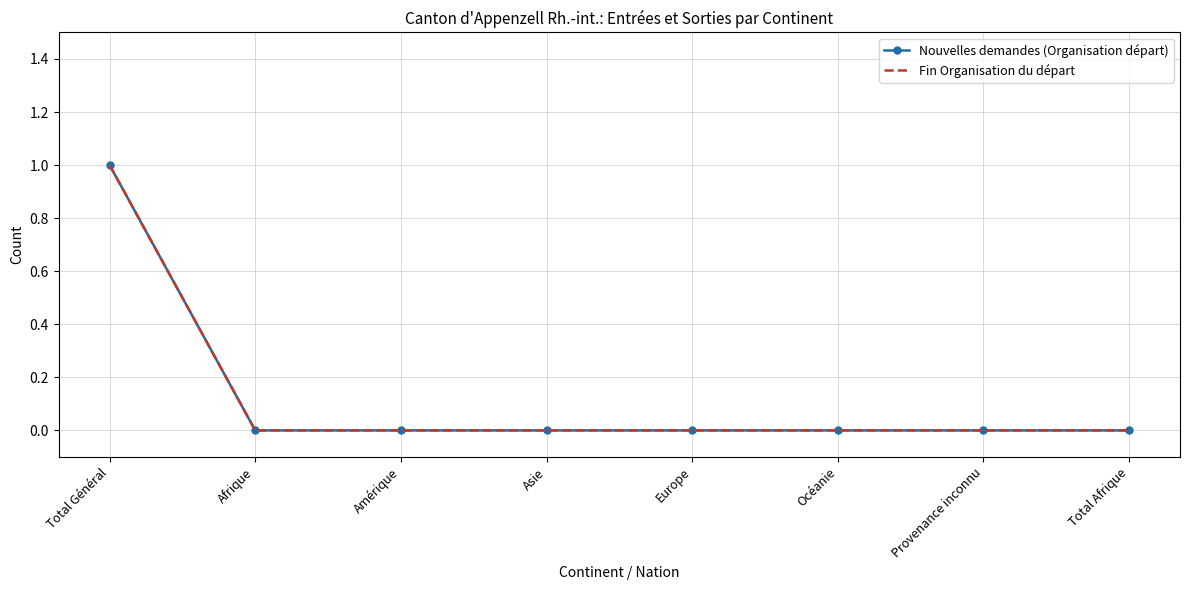

What are all the series names shown in the legend?

Nouvelles demandes (Organisation départ), Fin Organisation du départ